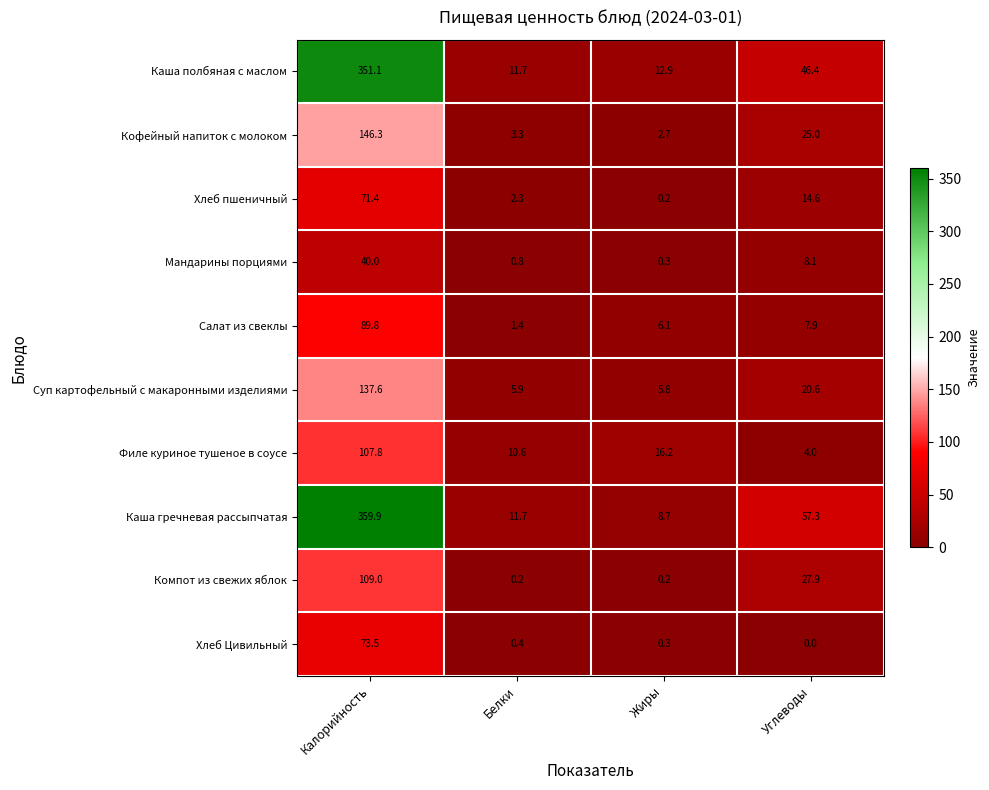

Which series changed the most between Калорийность and Жиры?

Каша гречневая рассыпчатая